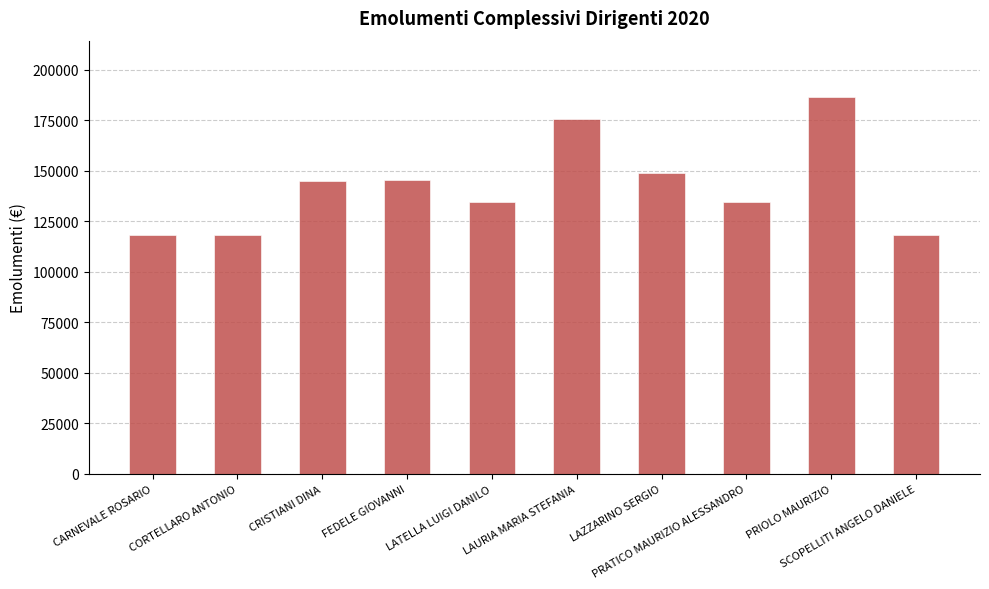

What position from the left is CARNEVALE ROSARIO?

1